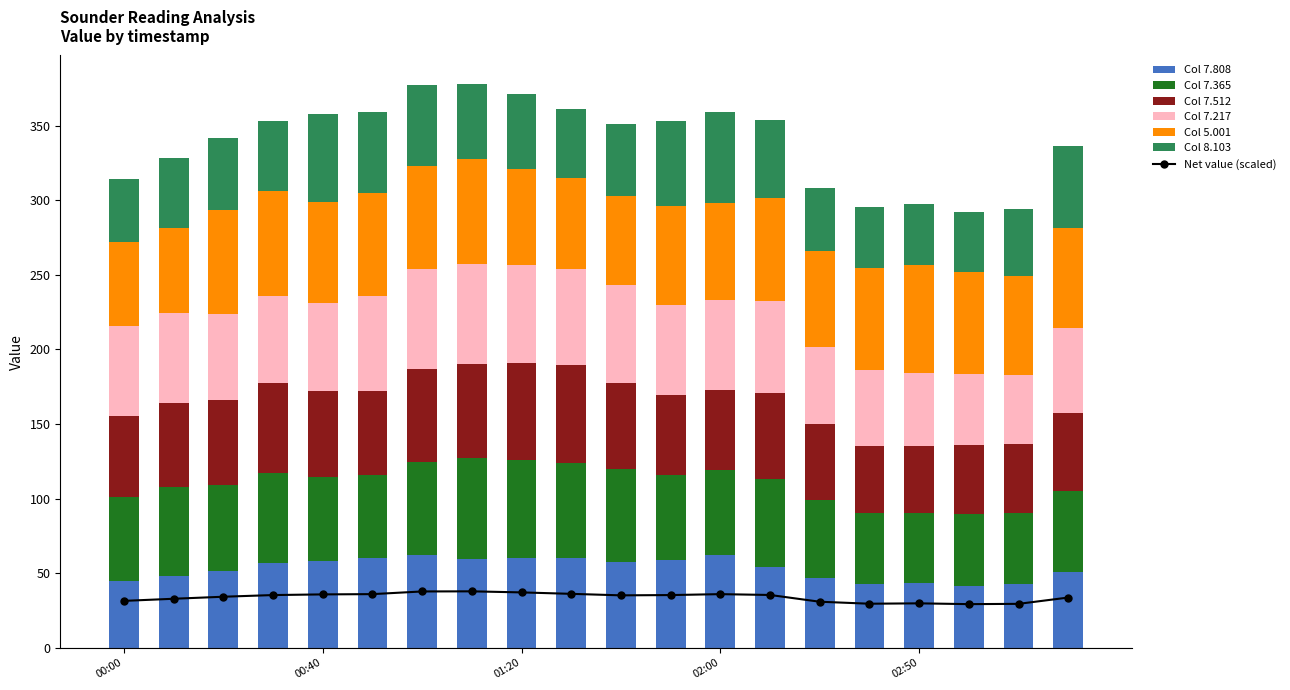

What is the sum of the 5.001 values at 2005/02/18 02:30 and 2005/02/18 02:40?

133.1